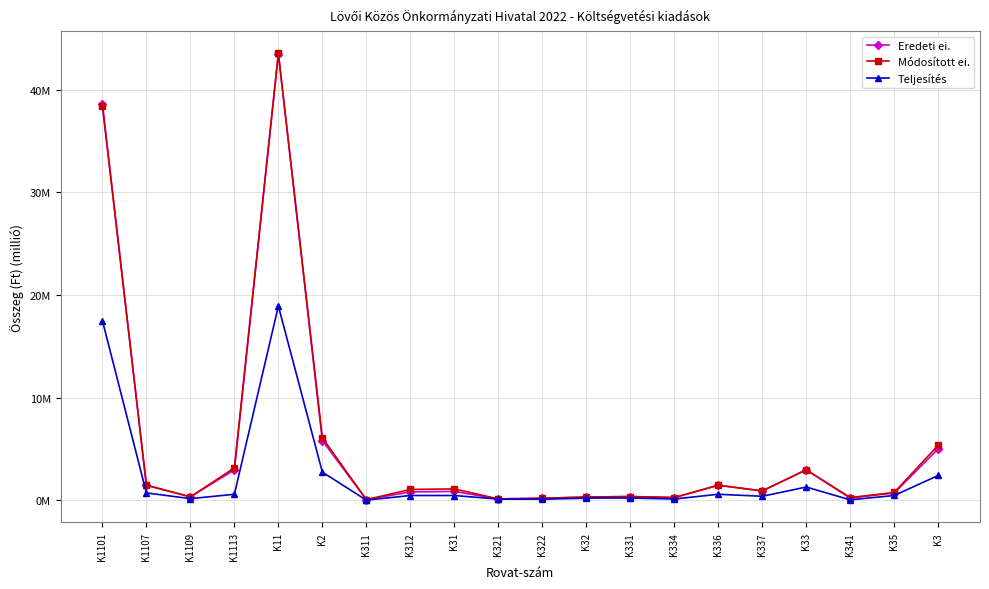

Does the chart have visible grid lines?

Yes